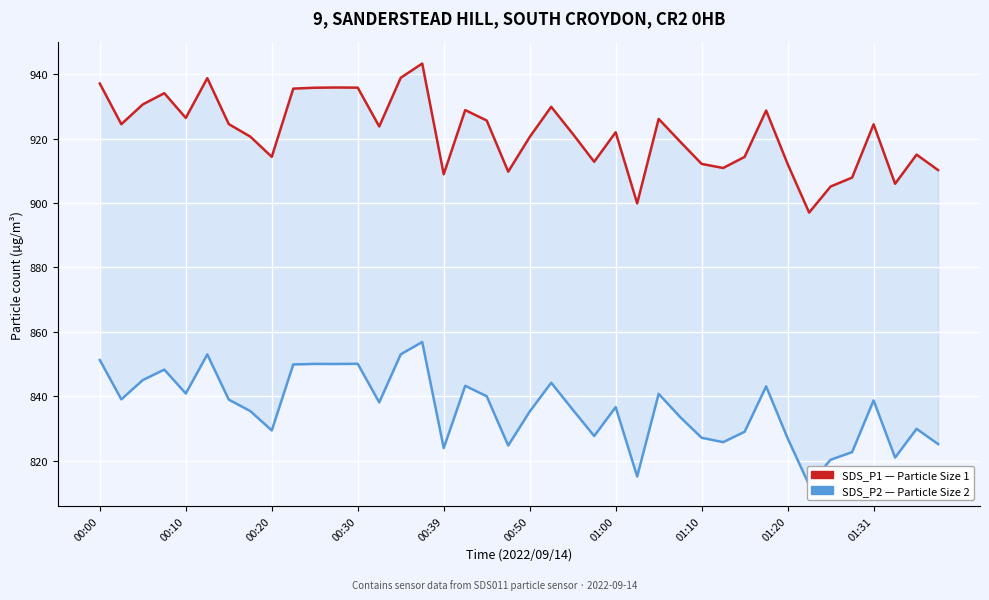

True or false: SDS_P2 and SDS_P1 cross at least once.

False